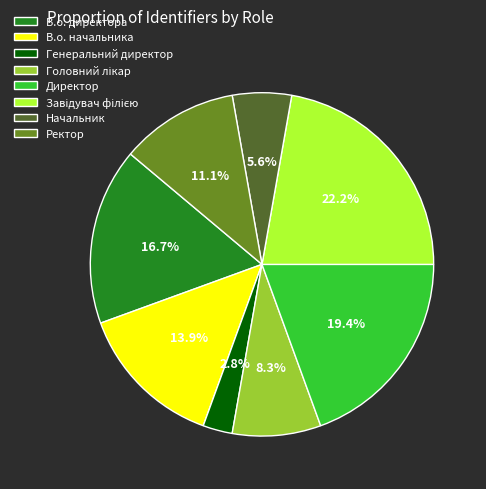

Approximately how many times larger is the value at В.о. начальника compared to В.о. директора?

0.8